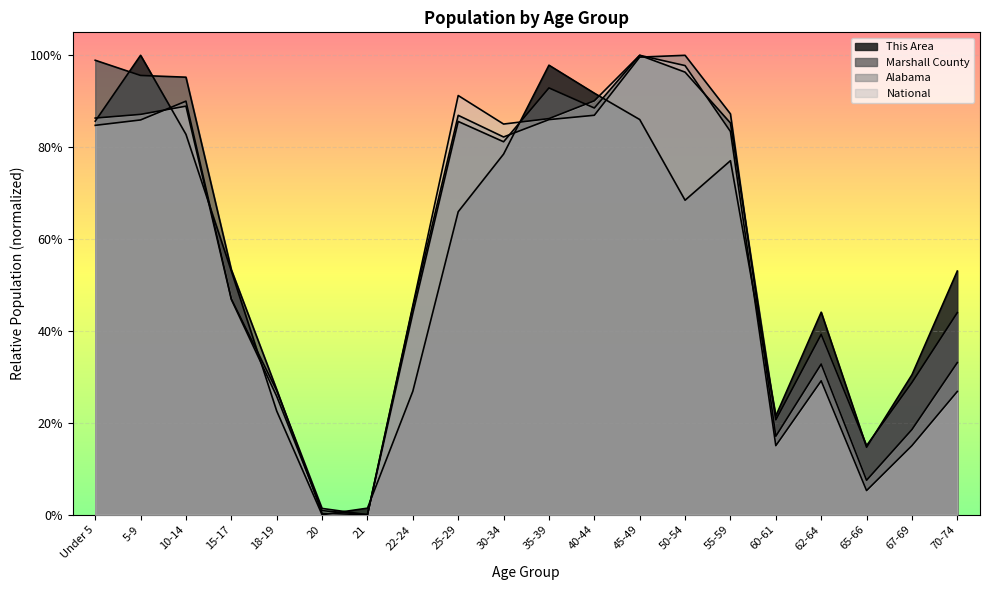

What is the greatest value displayed?

1.0